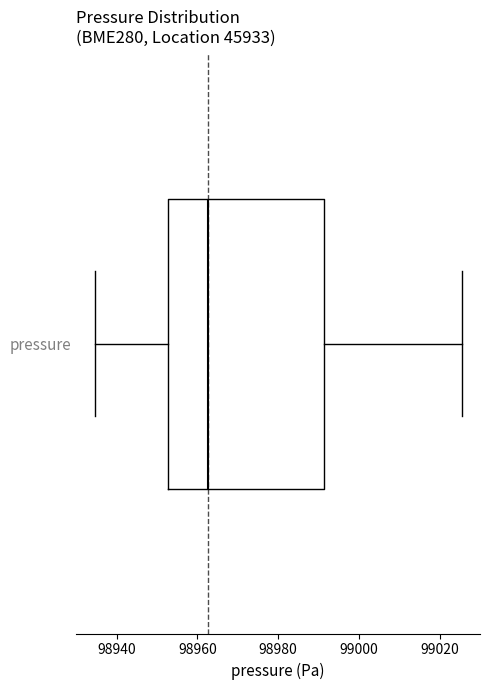

Where does the left whisker of the box for pressure end on the x-axis? The values are not printed on the chart, so give them approximately, as read against the axis.

98934